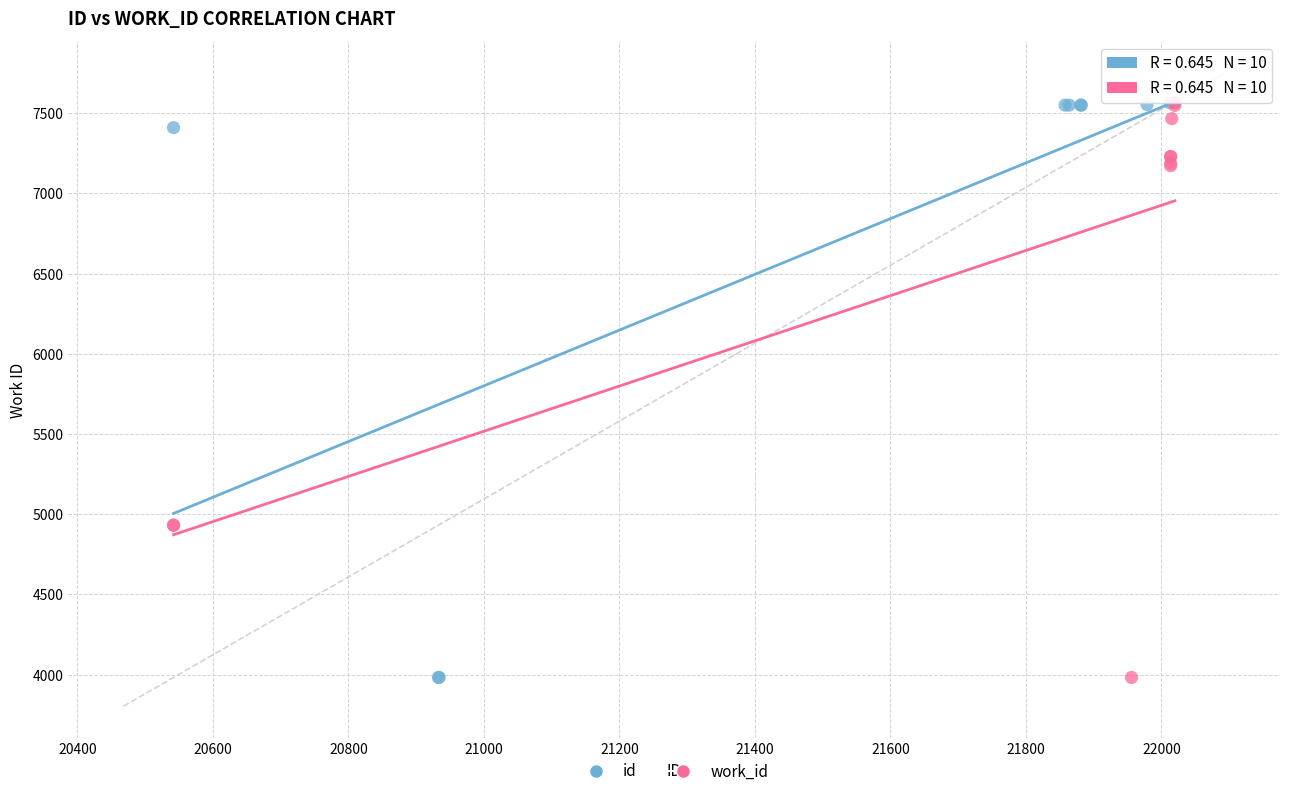

What are all the series names shown in the legend?

id, work_id